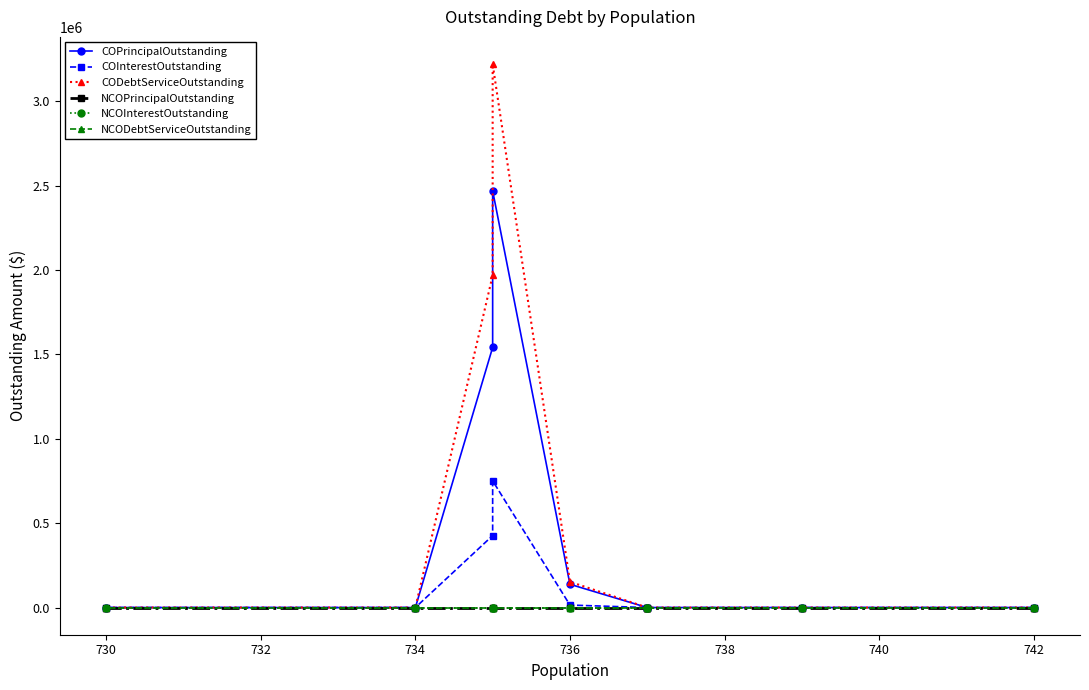

Rank the series by their maximum value, from lowest to highest.

NCOPrincipalOutstanding, NCOInterestOutstanding, NCODebtServiceOutstanding, COInterestOutstanding, COPrincipalOutstanding, CODebtServiceOutstanding